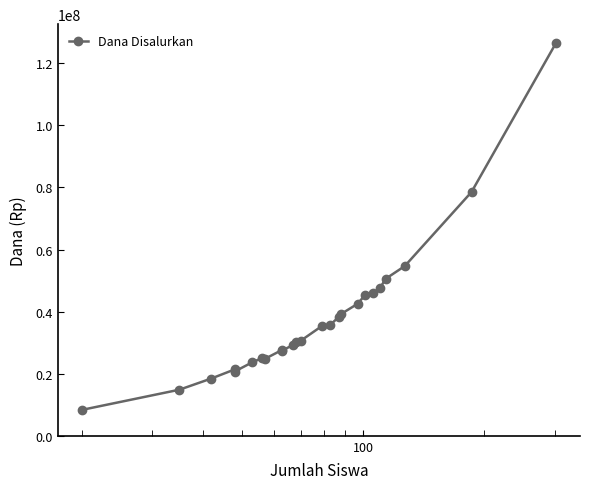

What is the maximum value shown in the chart?

126675000